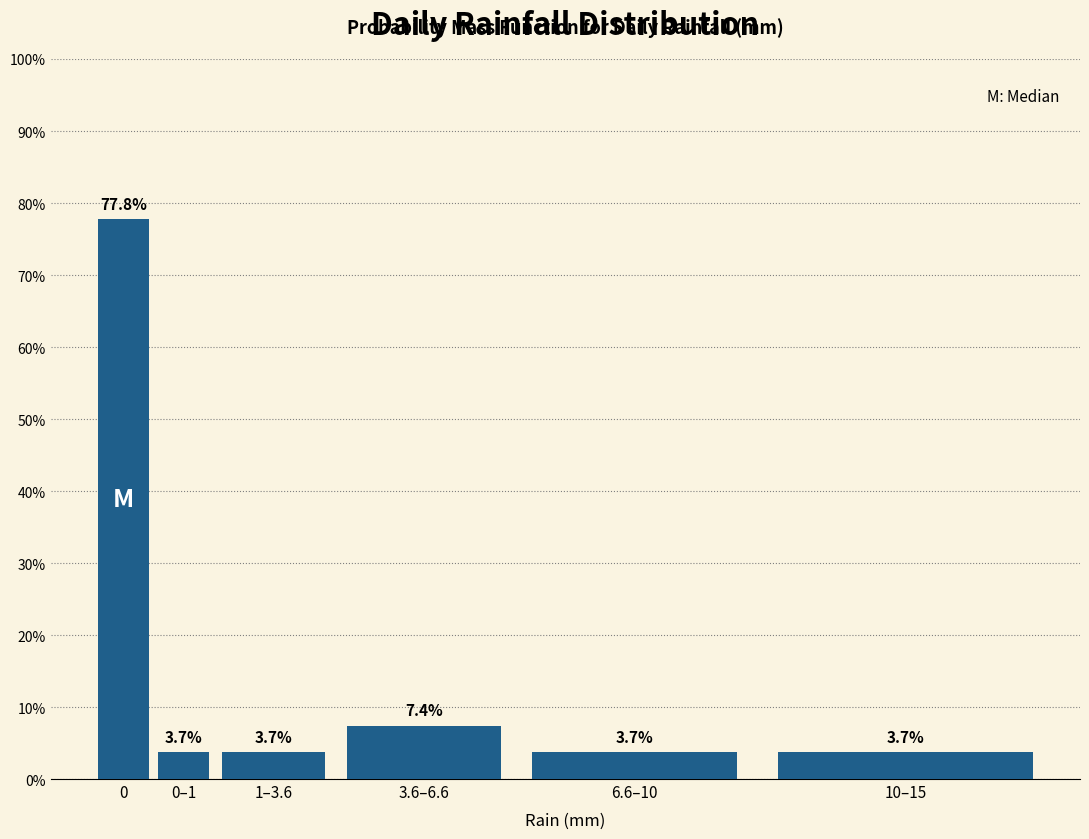

Reading left to right, list all the values displayed in this chart.

77.8	3.7	3.7	7.4	3.7	3.7